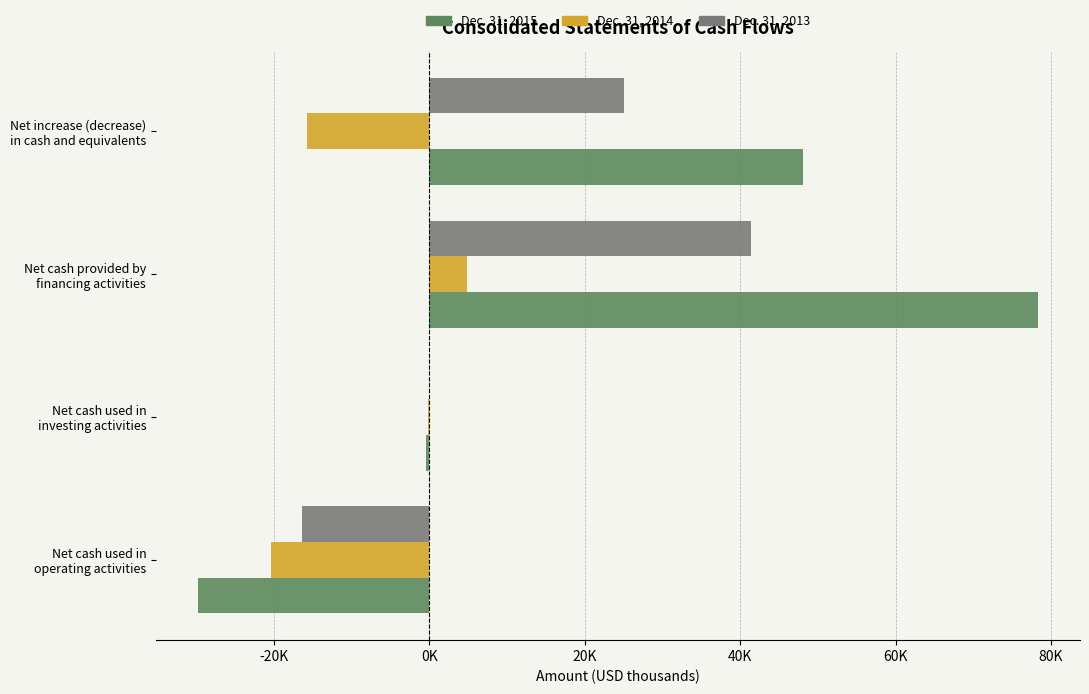

What are all the series names shown in the legend?

Dec. 31, 2015, Dec. 31, 2014, Dec. 31, 2013